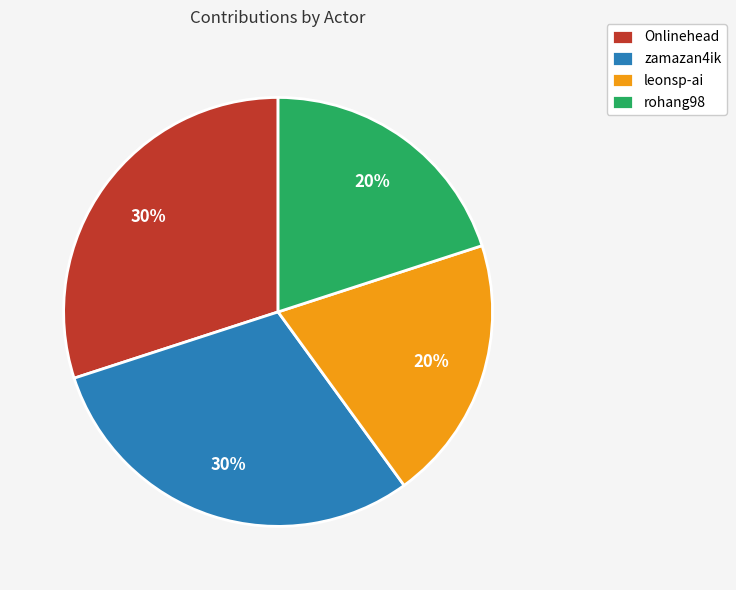

Which has a higher value, zamazan4ik or leonsp-ai?

zamazan4ik